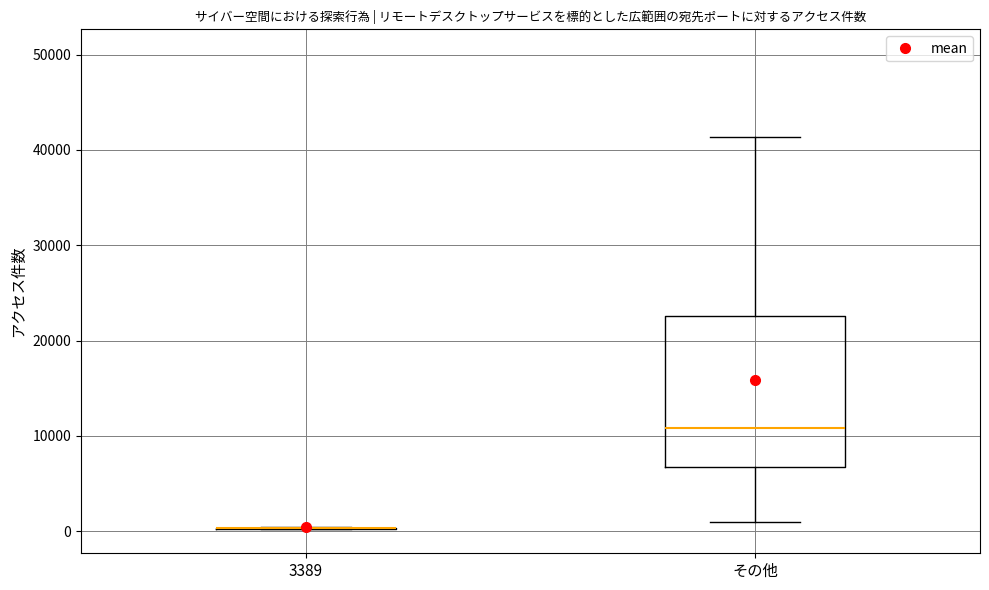

Reading left to right, read every box against the y-axis: the position of its median line, the range the box covers, and the ends of its whiskers. The values are not printed on the chart, so give them approximately, as read against the axis.

3389: box collapsed to a line at 0, whiskers 0 to 0
その他: median 11000, box 7000 to 23000, whiskers 1000 to 41000